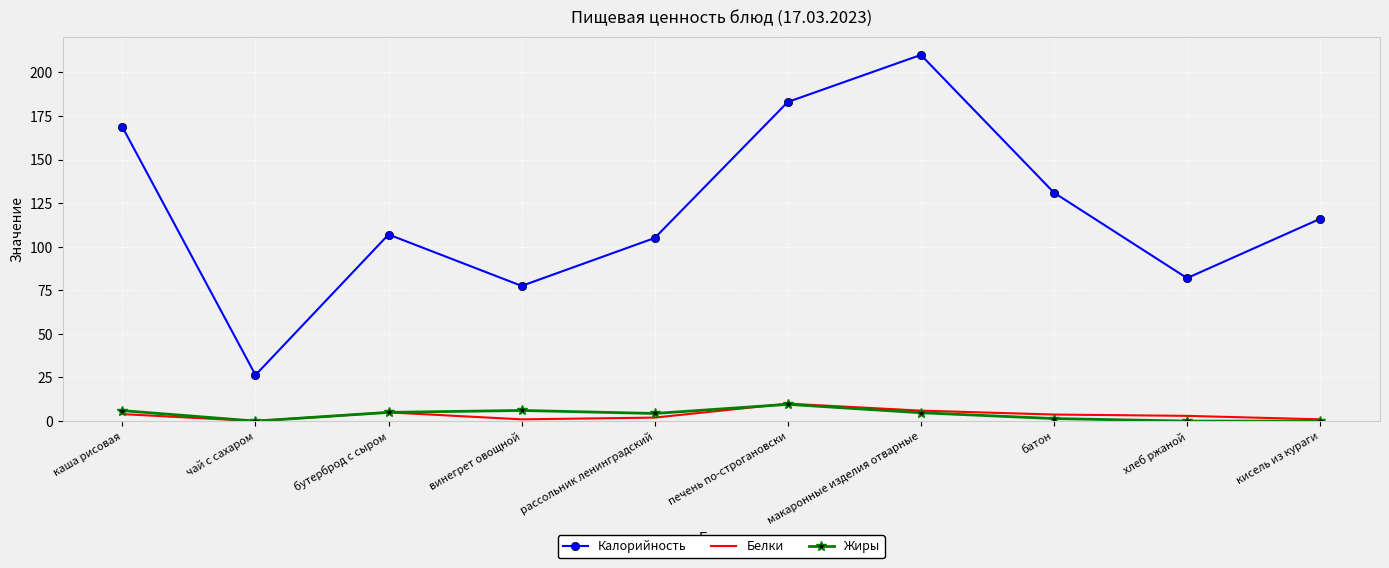

The value of Калорийность at батон is 35.9. True or false?

False